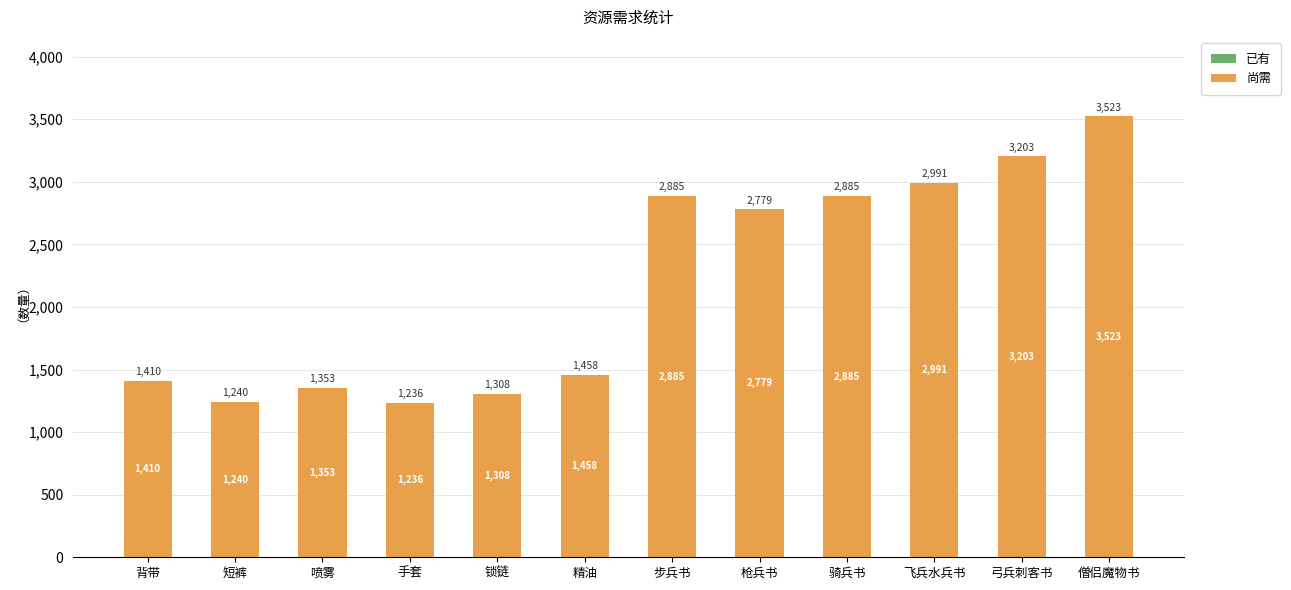

What is the difference between the maximum and minimum values?

2287